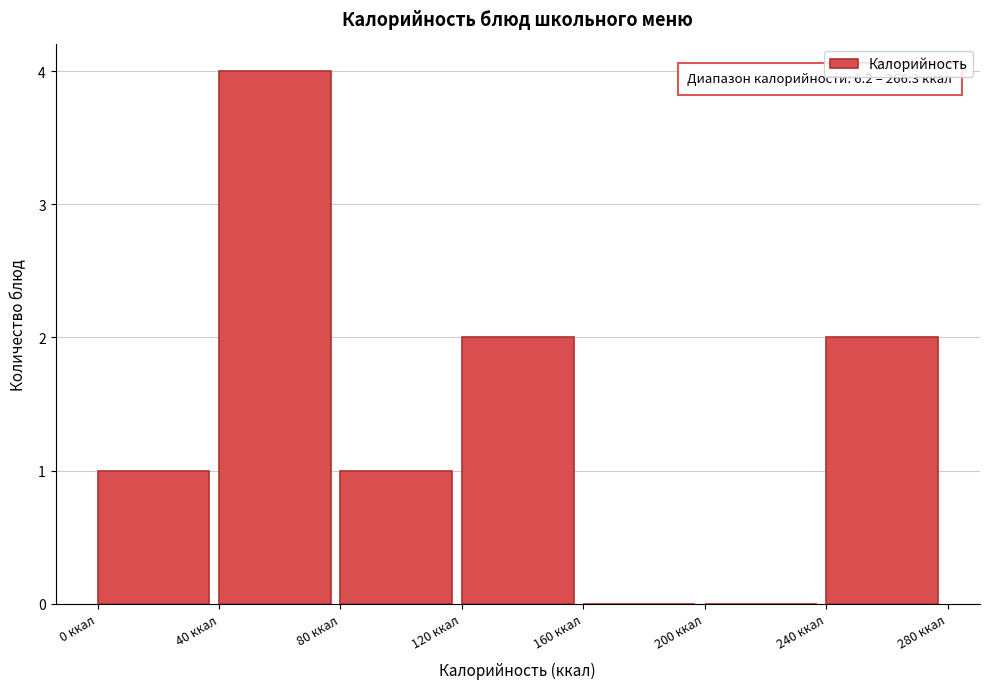

Which range on the x-axis has the tallest bar?

40 to 80